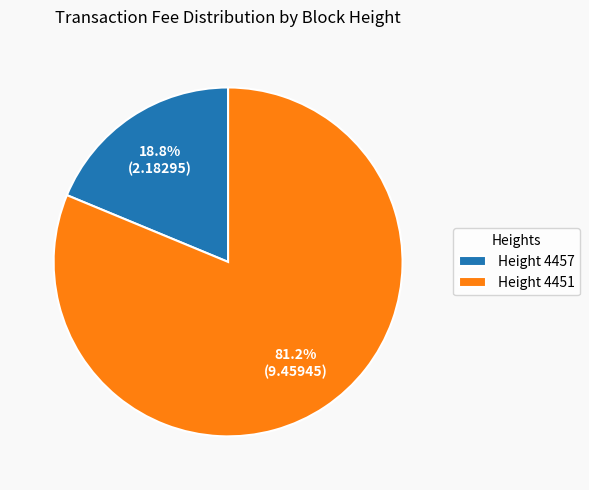

Is there any slice that represents more than half of the pie?

Yes